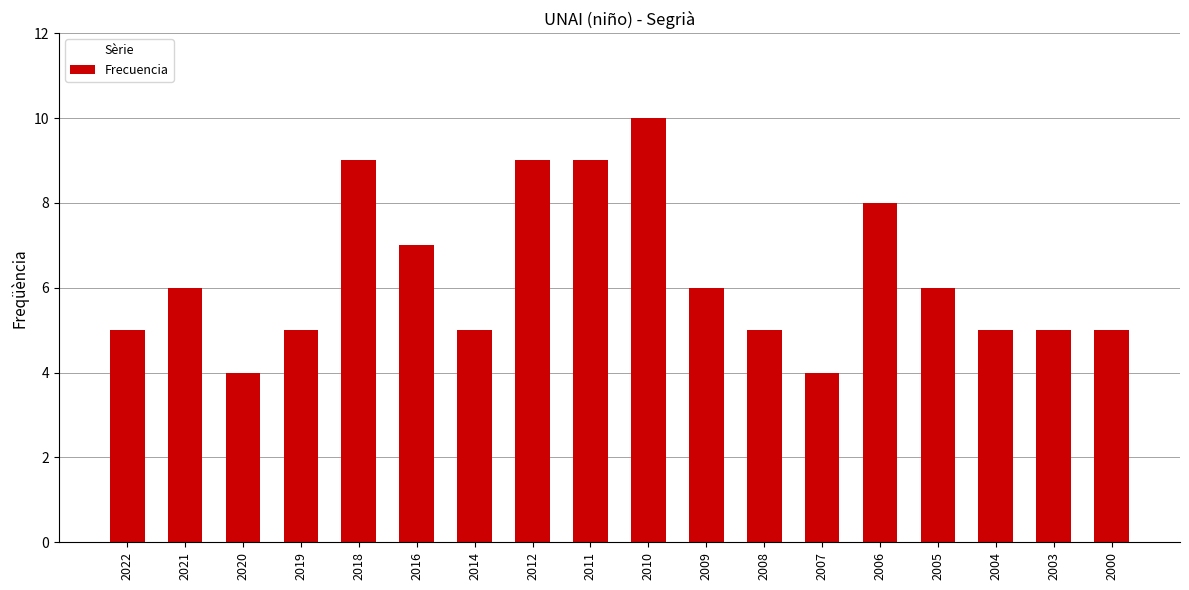

What is the ratio of the value at 2006 to the value at 2018?

0.9